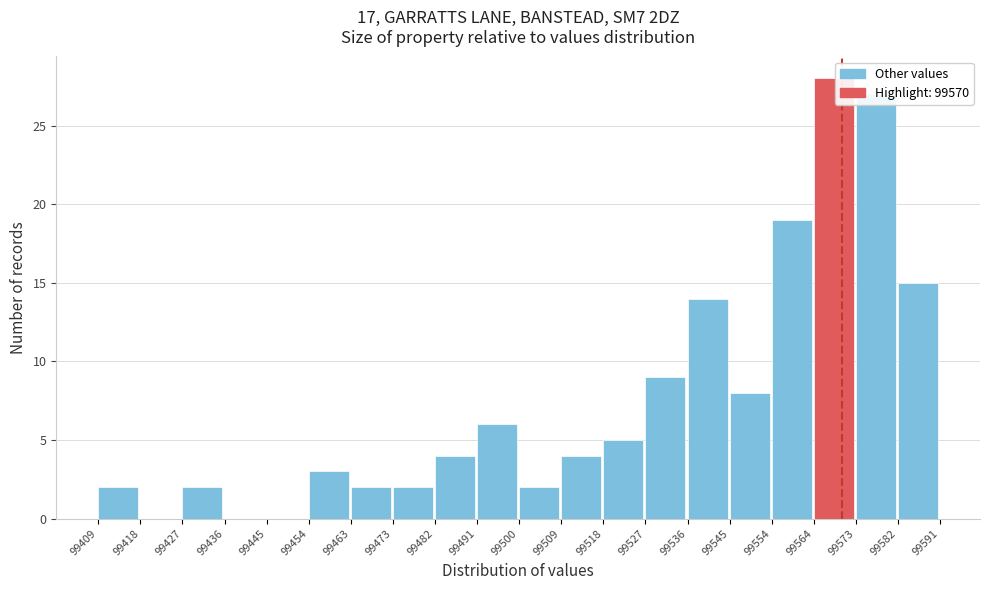

Over which range of the x-axis is the bar tallest?

99564 to 99573